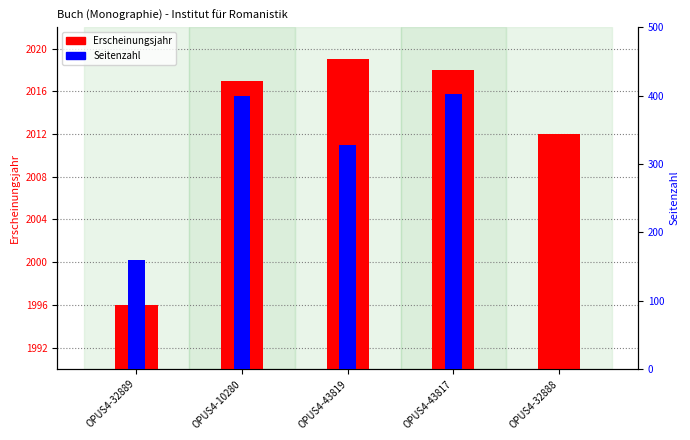

Reading right to left, transcribe all the data shown in this chart.

Erscheinungsjahr: OPUS4-32888=2012	OPUS4-43817=2018	OPUS4-43819=2019	OPUS4-10280=2017	OPUS4-32889=1996
Seitenzahl: OPUS4-32888=0	OPUS4-43817=403	OPUS4-43819=327	OPUS4-10280=400	OPUS4-32889=160